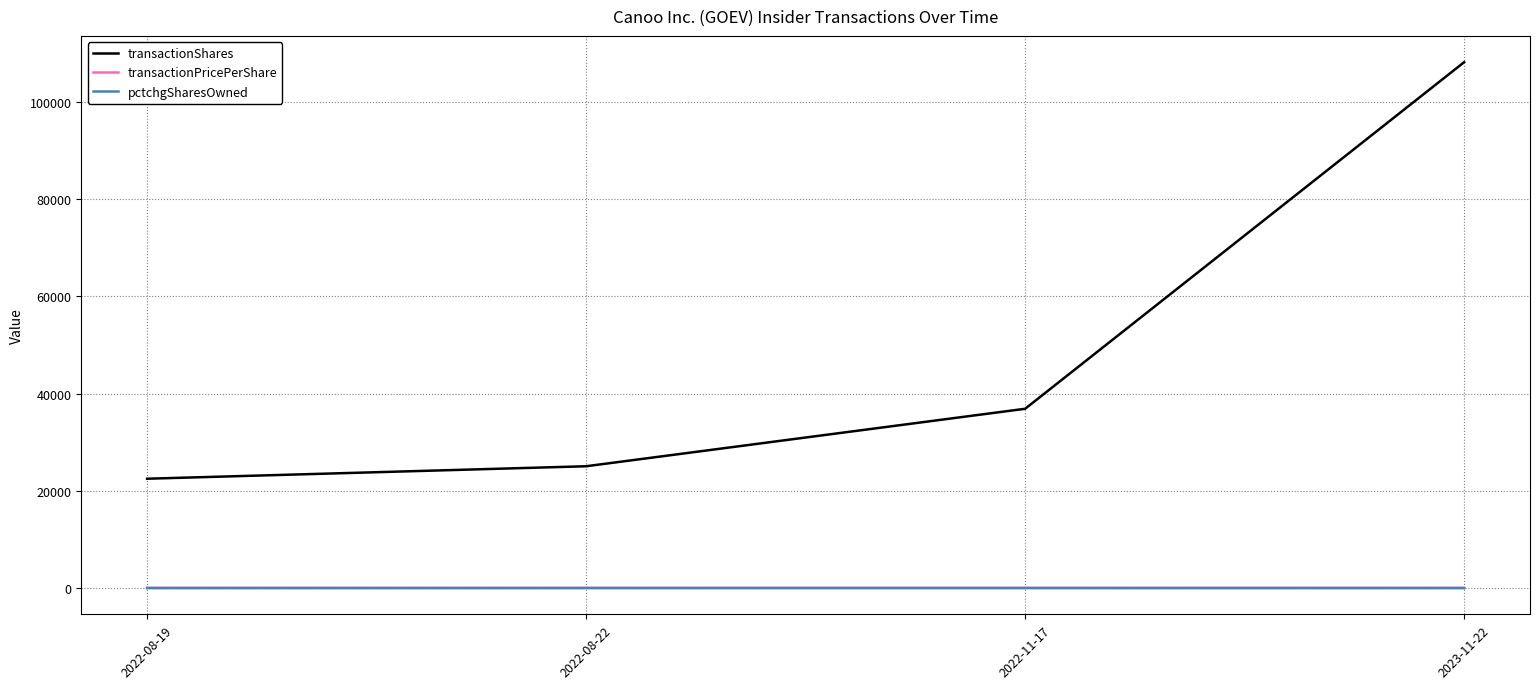

The value of transactionPricePerShare at 2022-08-22 is 0.4. True or false?

True